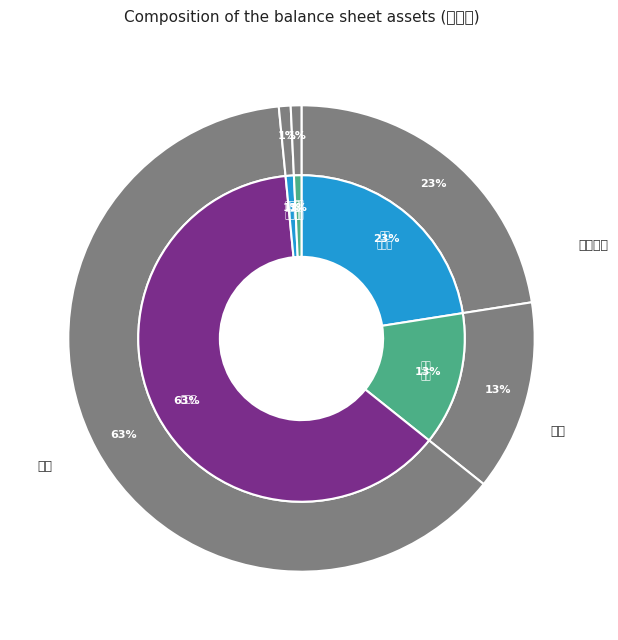

How many segments does this pie chart have?

5